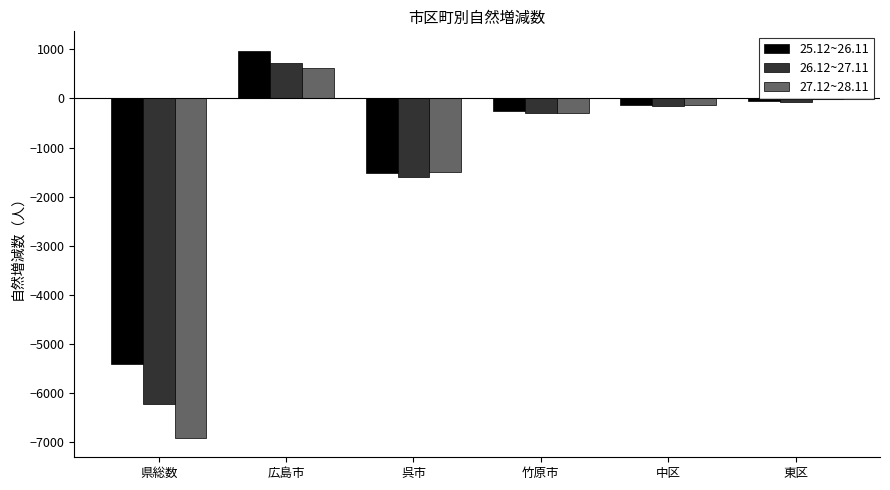

Which label corresponds to the largest value in the chart?

広島市